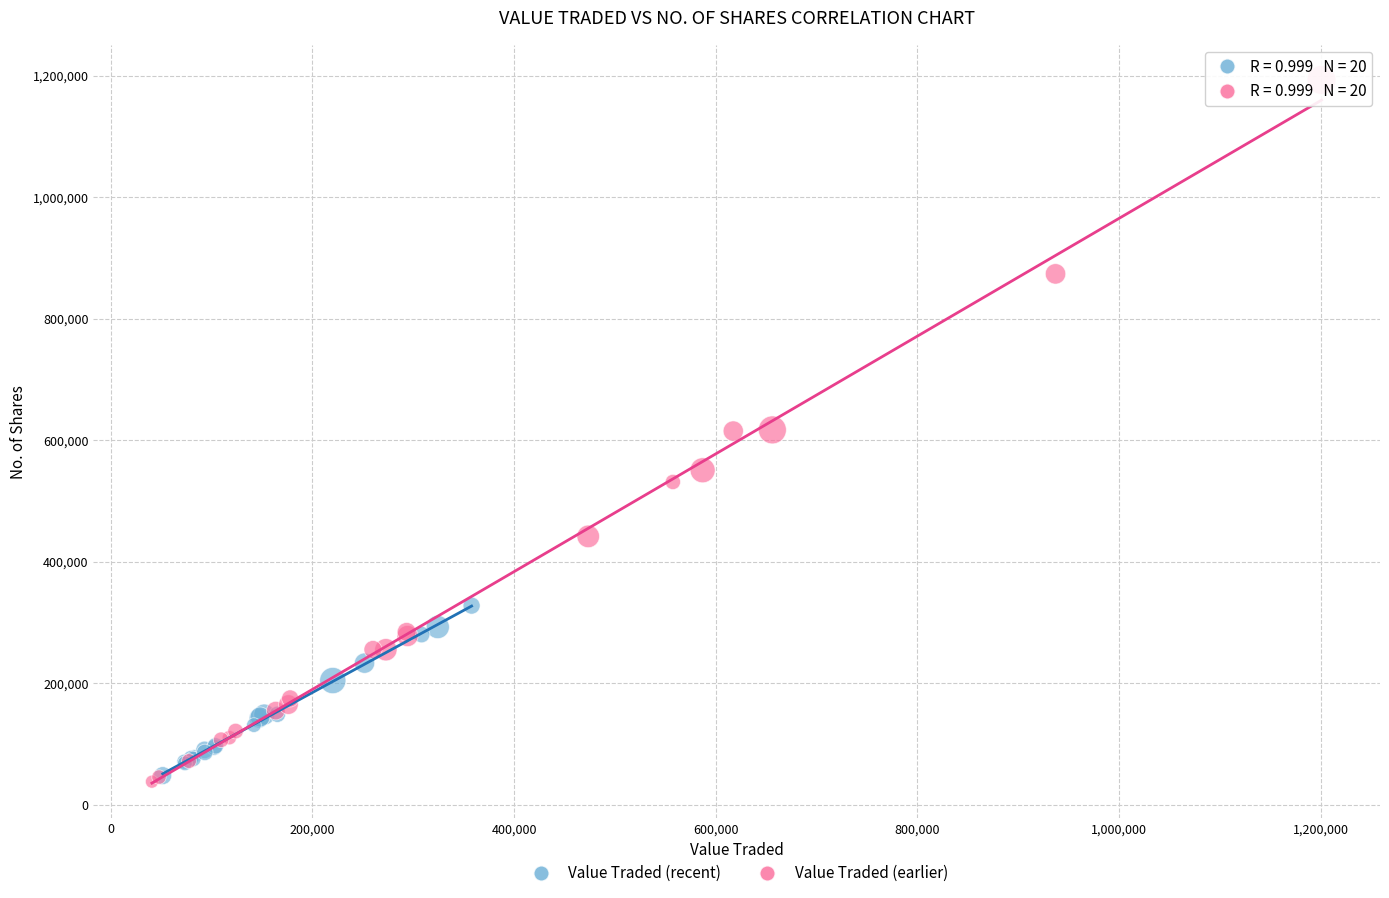

Which series has the widest spread of Y values?

Value Traded (earlier)